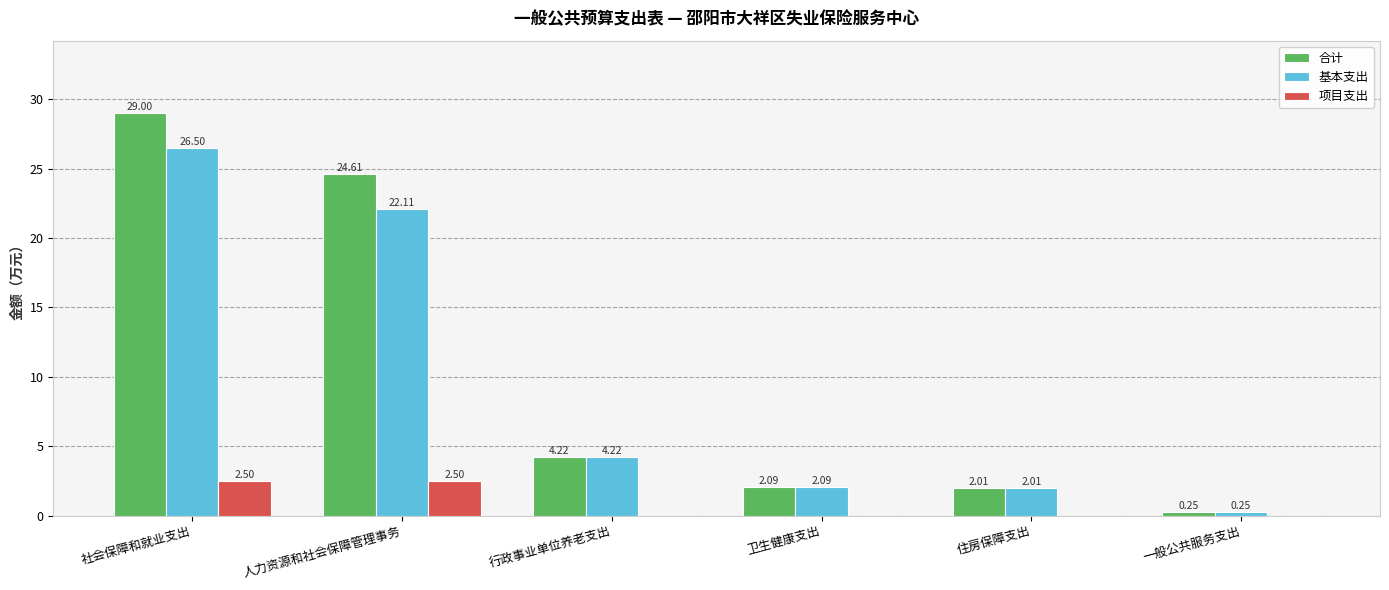

What is the sum of all 基本支出 values?

57.2